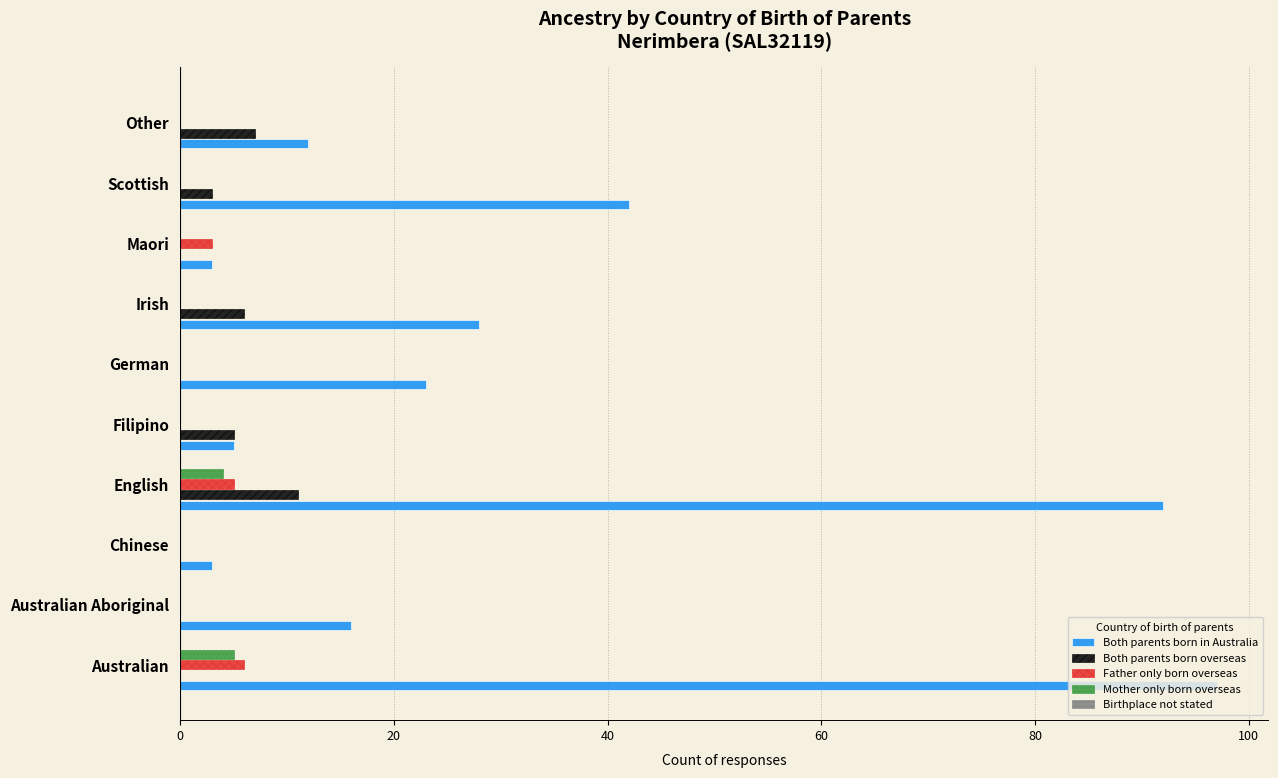

What is the maximum value shown in the chart?

97